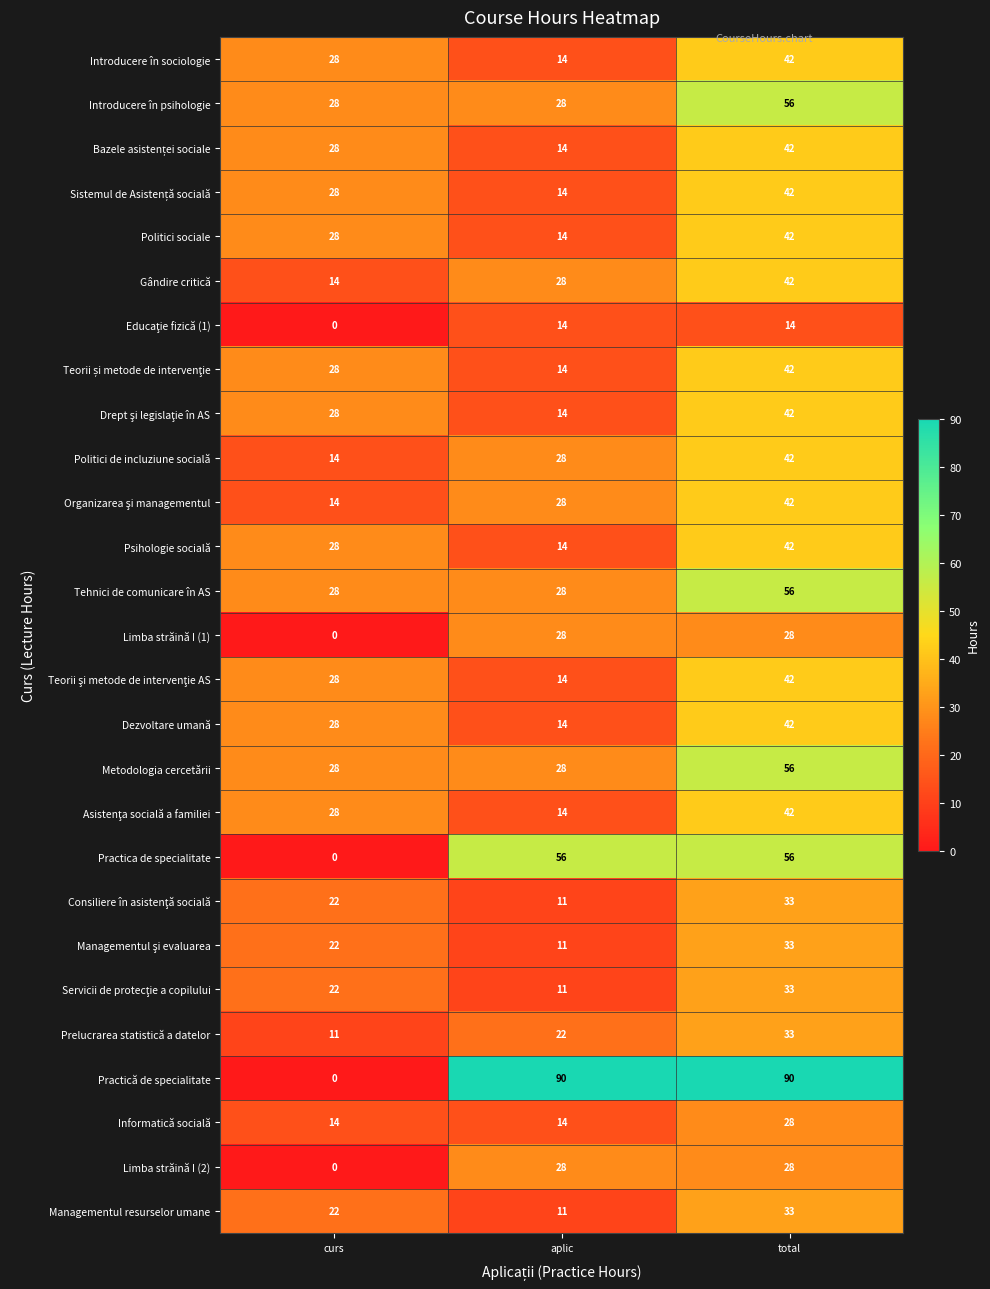

How many distinct data groups are displayed?

27